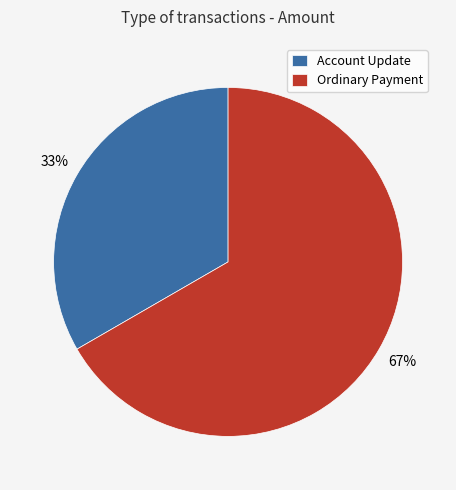

Which slice is the largest?

Ordinary Payment